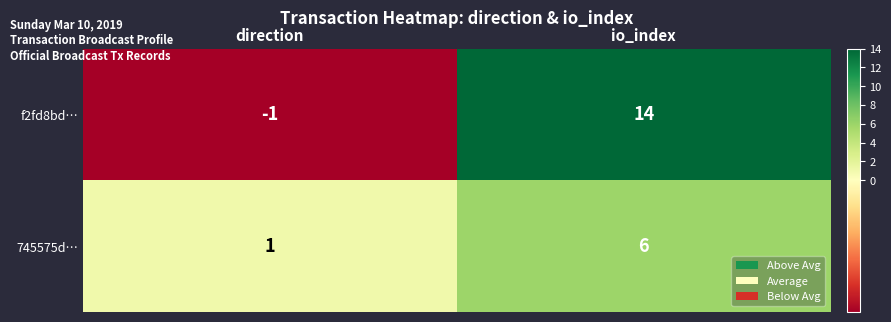

What value does the f2fd8bd… series have at io_index, to the nearest 5?

15